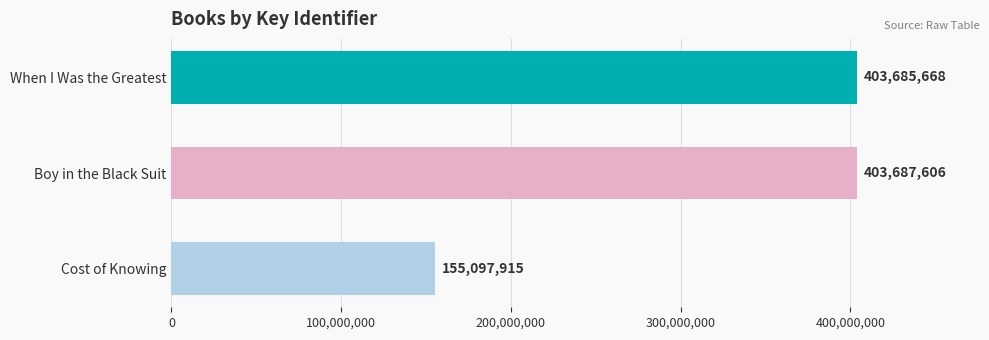

Does the chart contain stacked bars?

No